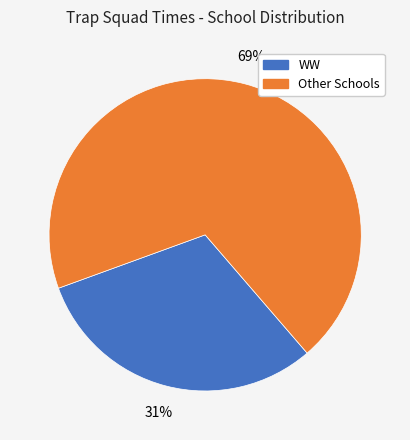

Does any single category account for the majority?

Yes